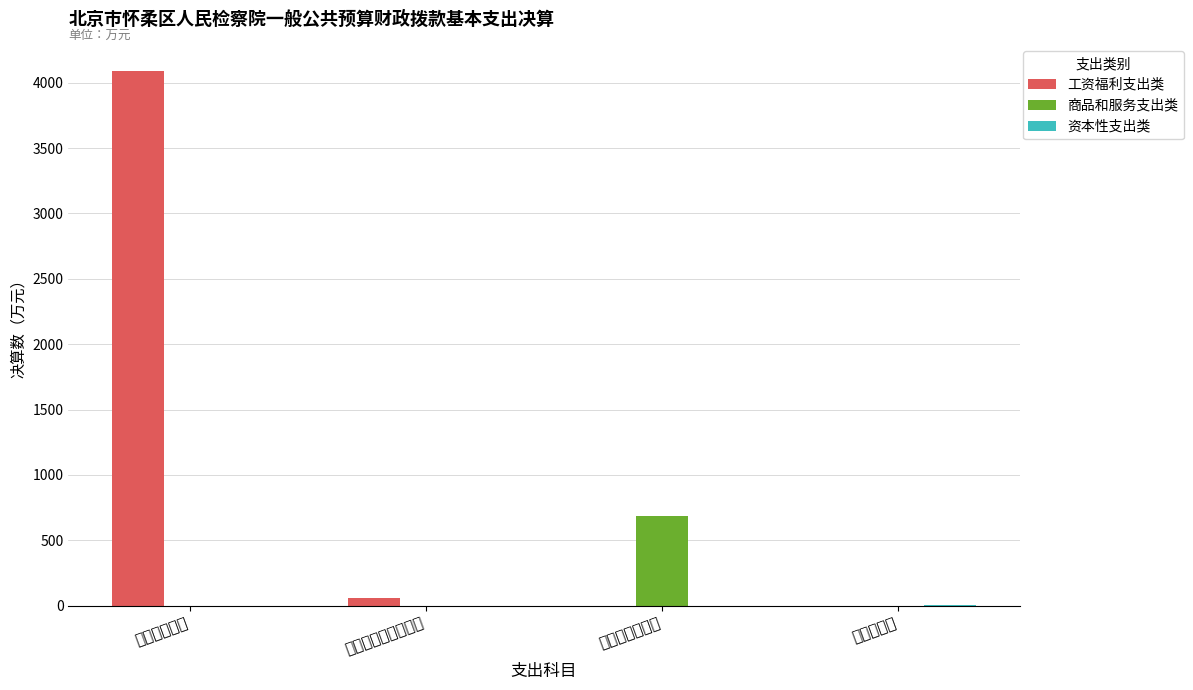

Is the value of 工资福利支出类 at 资本性支出 greater than the value of 资本性支出类 at 资本性支出?

No